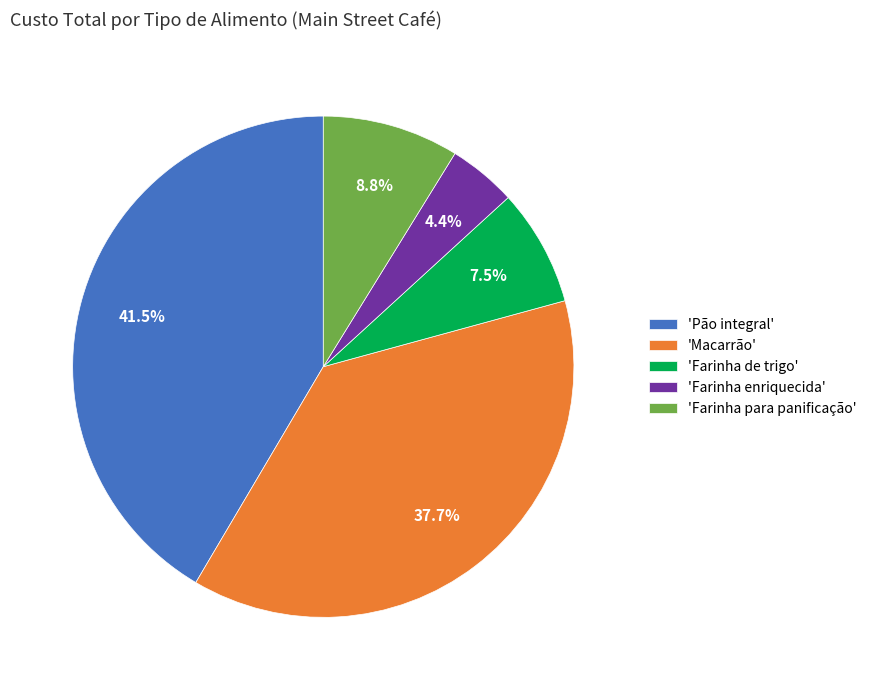

What portion of the pie excludes 'Farinha enriquecida'?

95.6%